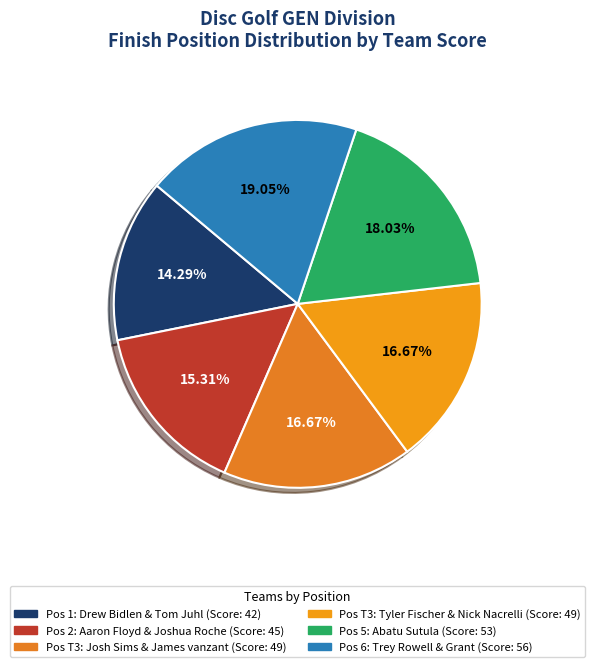

How many slices are in this pie chart?

6